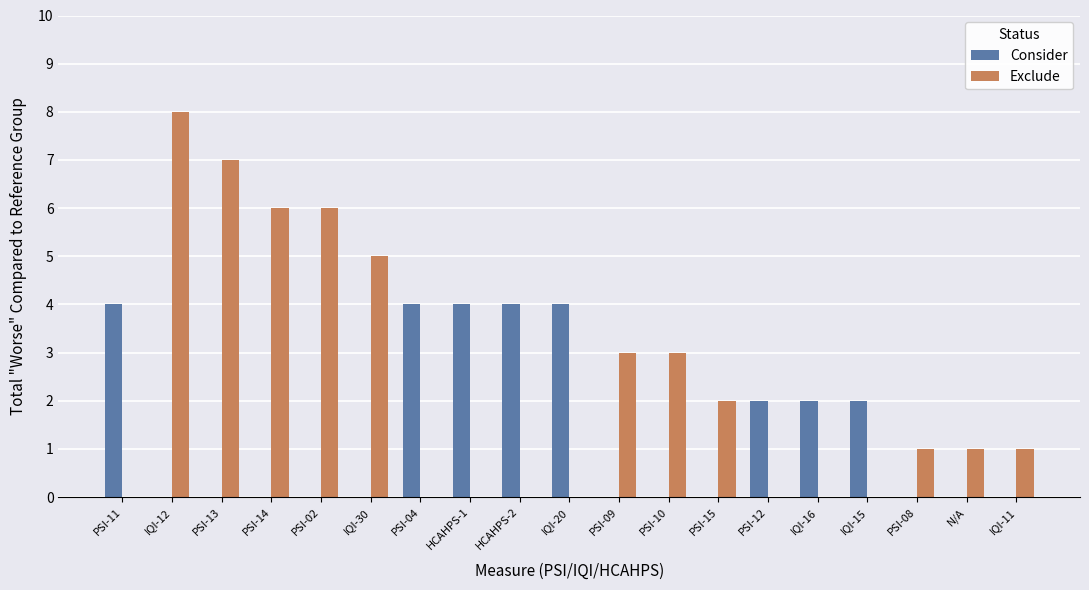

Reading left to right, list all the values displayed in this chart.

Consider: 4	0	0	0	0	0	4	4	4	4	0	0	0	2	2	2	0	0	0
Exclude: 0	8	7	6	6	5	0	0	0	0	3	3	2	0	0	0	1	1	1